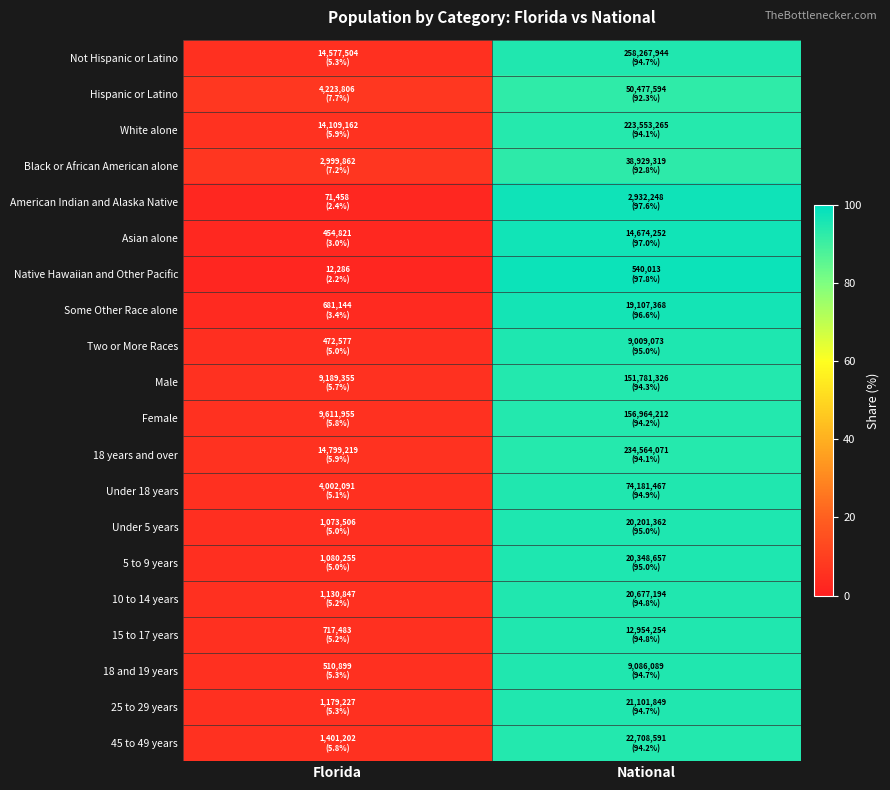

At which category does the chart reach its minimum across all series?

Florida